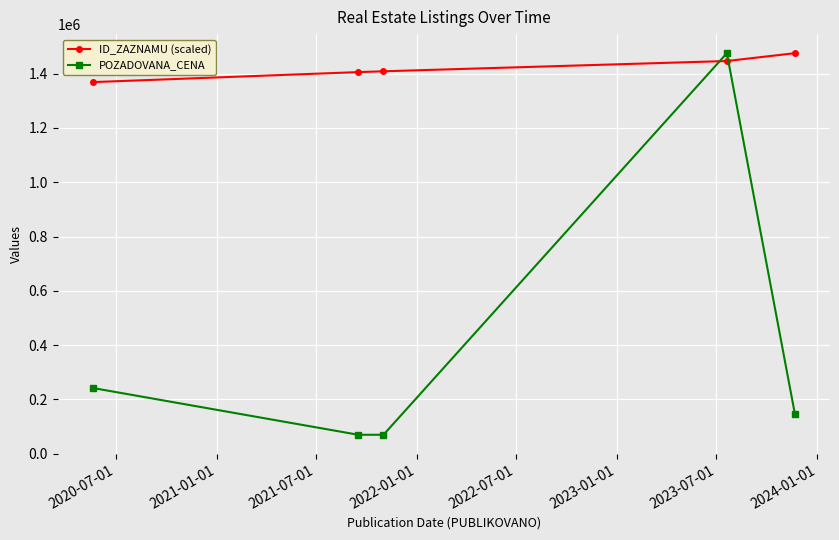

What is the value of the POZADOVANA_CENA point at the 1st from the left?

242250.0